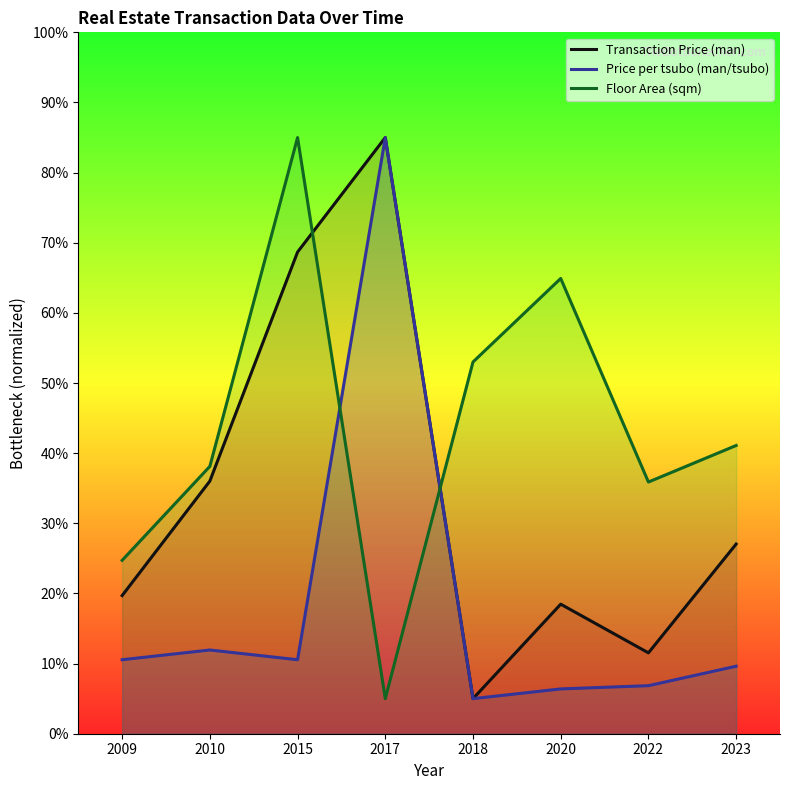

Which label corresponds to the smallest value in the chart?

2018